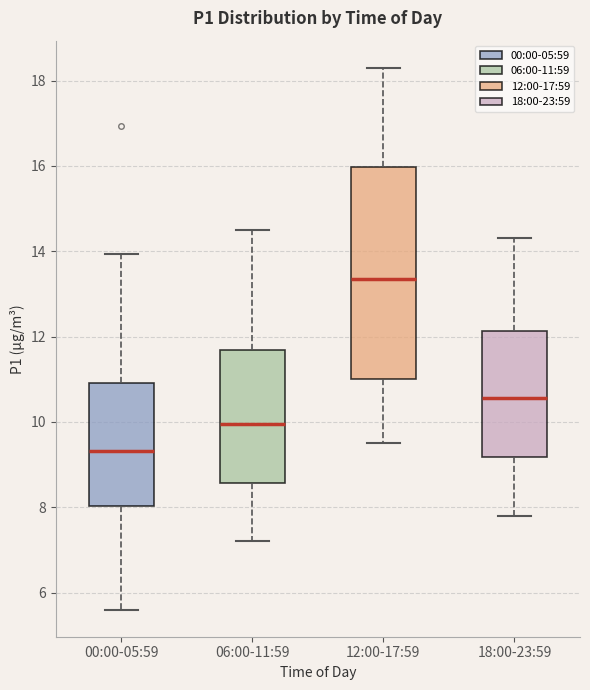

Comparing the boxes themselves (not the whiskers), which one is the tallest?

12:00-17:59